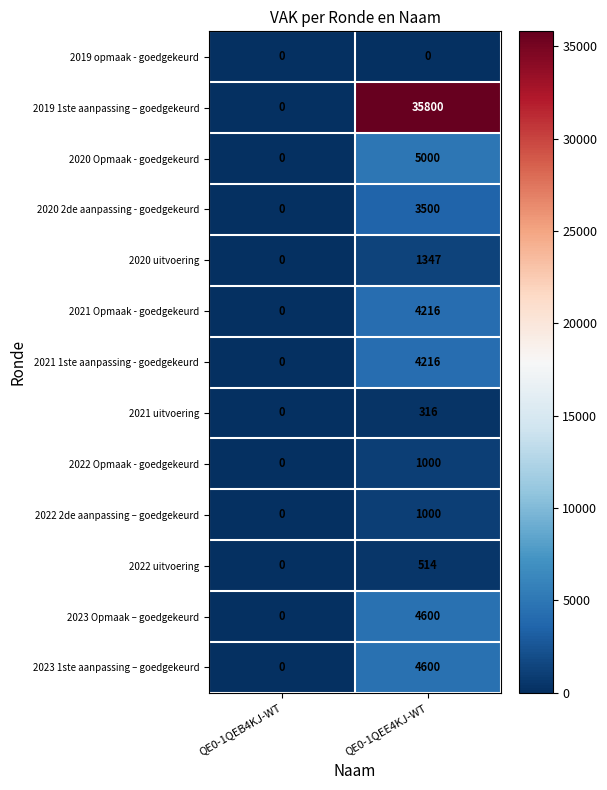

Which series has the largest total across all categories?

2019 1ste aanpassing – goedgekeurd